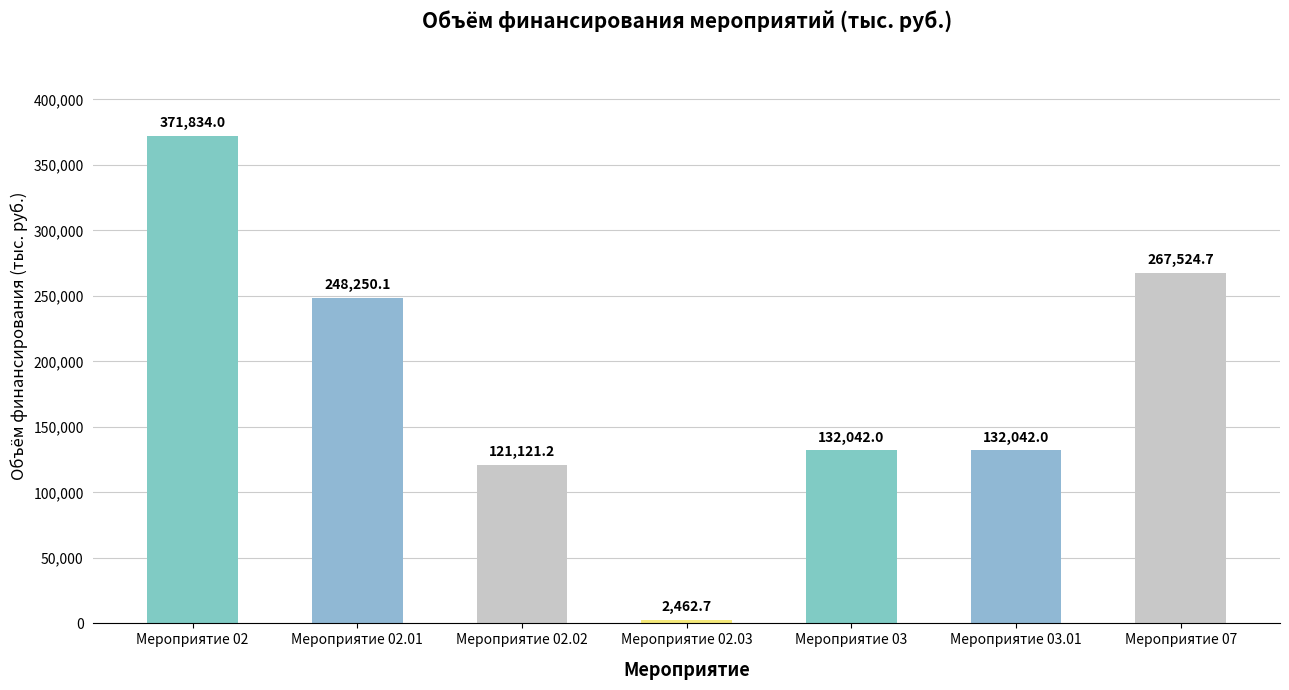

Which category has the lowest value across all series?

Мероприятие 02.03